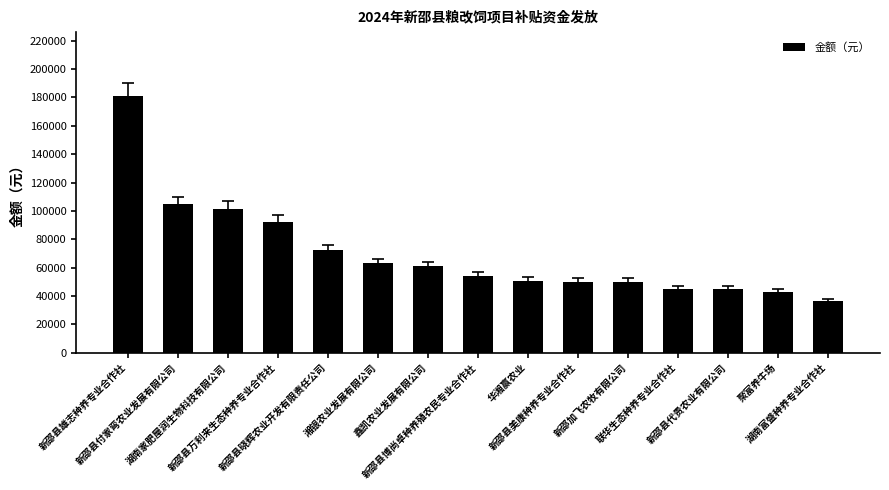

Where is the data nearest to the value 108537?

新邵县付家弯农业发展有限公司